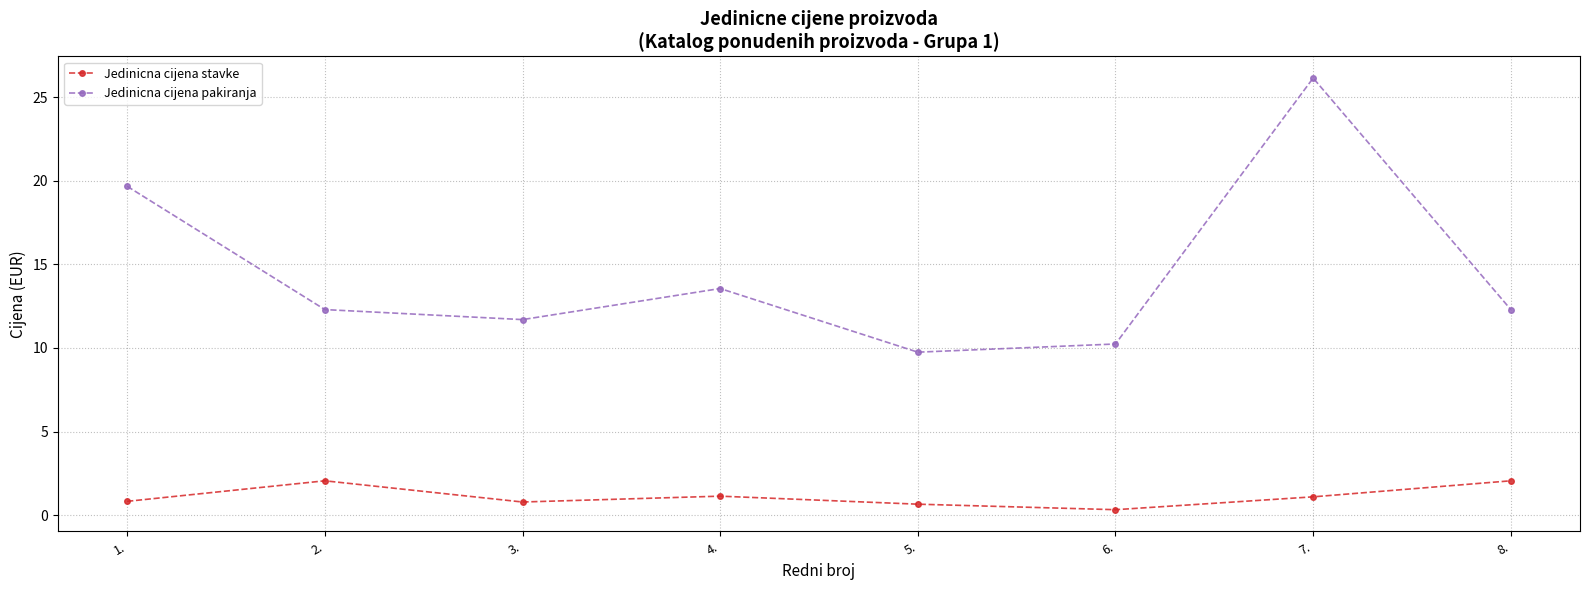

What is the value of the Jedinicna cijena stavke point at the 7th from the left?

1.1